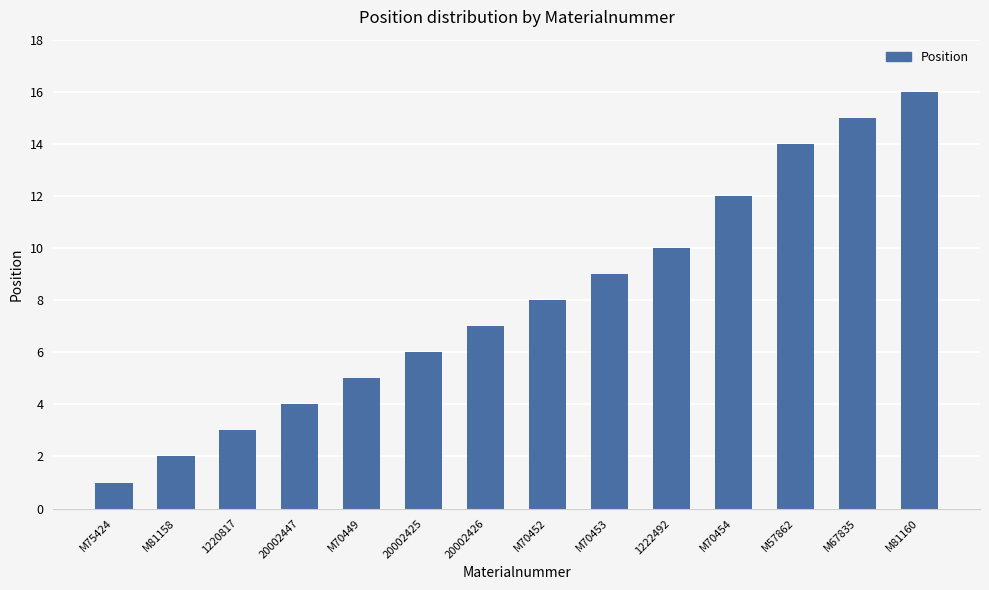

Which category has the lowest value across all series?

M75424